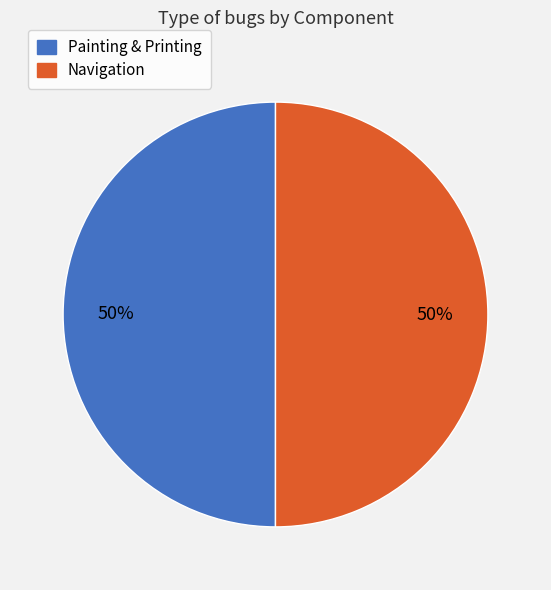

To the nearest percent, what is the average slice percentage?

50%